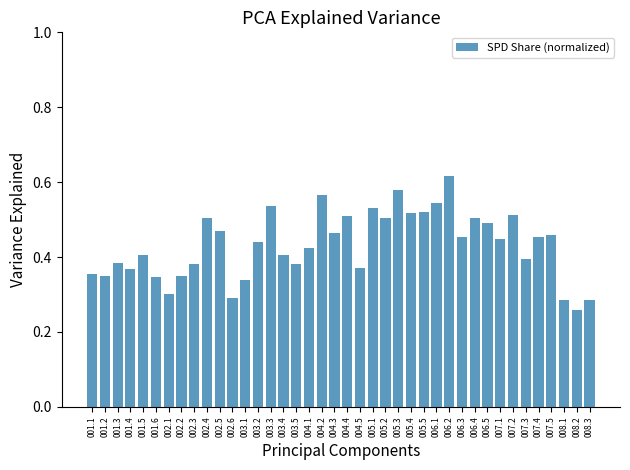

What is the change in value from 001.4 to 005.4?

+0.1